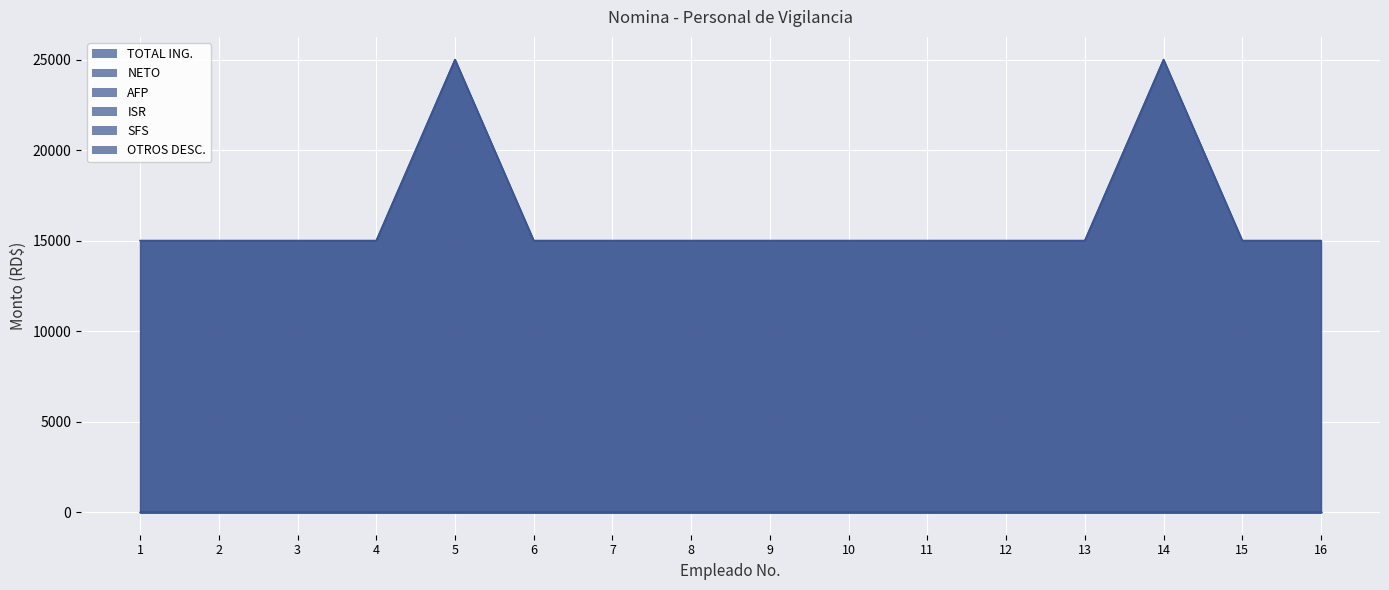

In TOTAL ING., how many points are higher than both neighbors (excluding endpoints)?

2